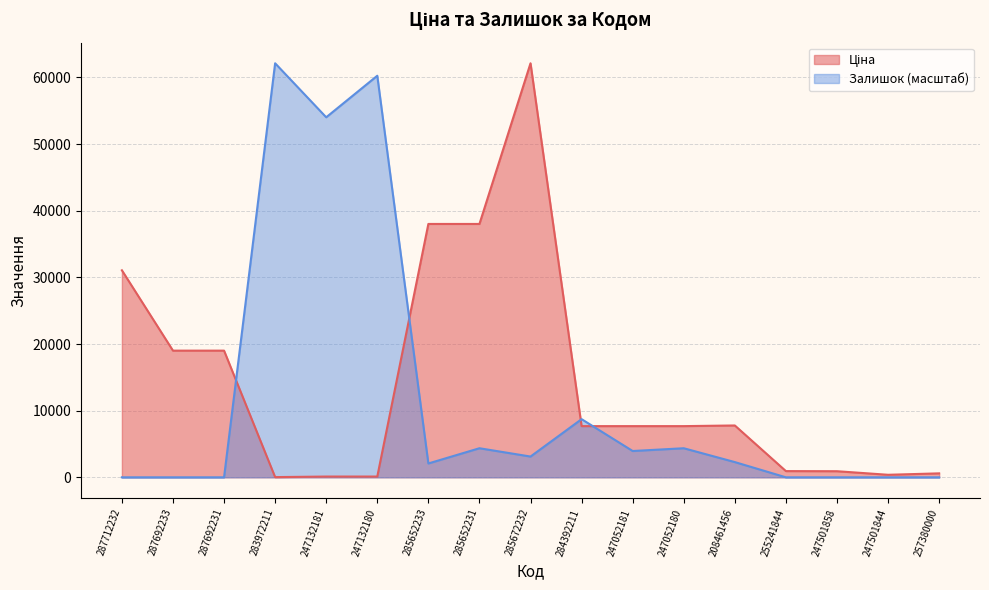

Is it true that Залишок equals 7269.1 at 247052180?

False